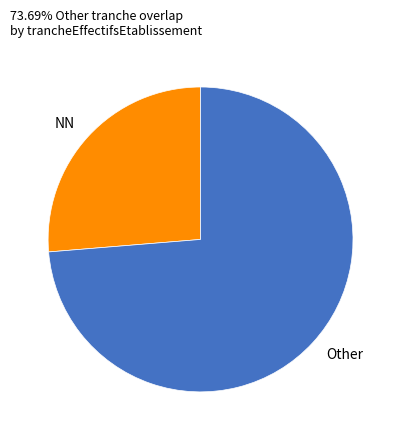

What is the majority slice?

Other